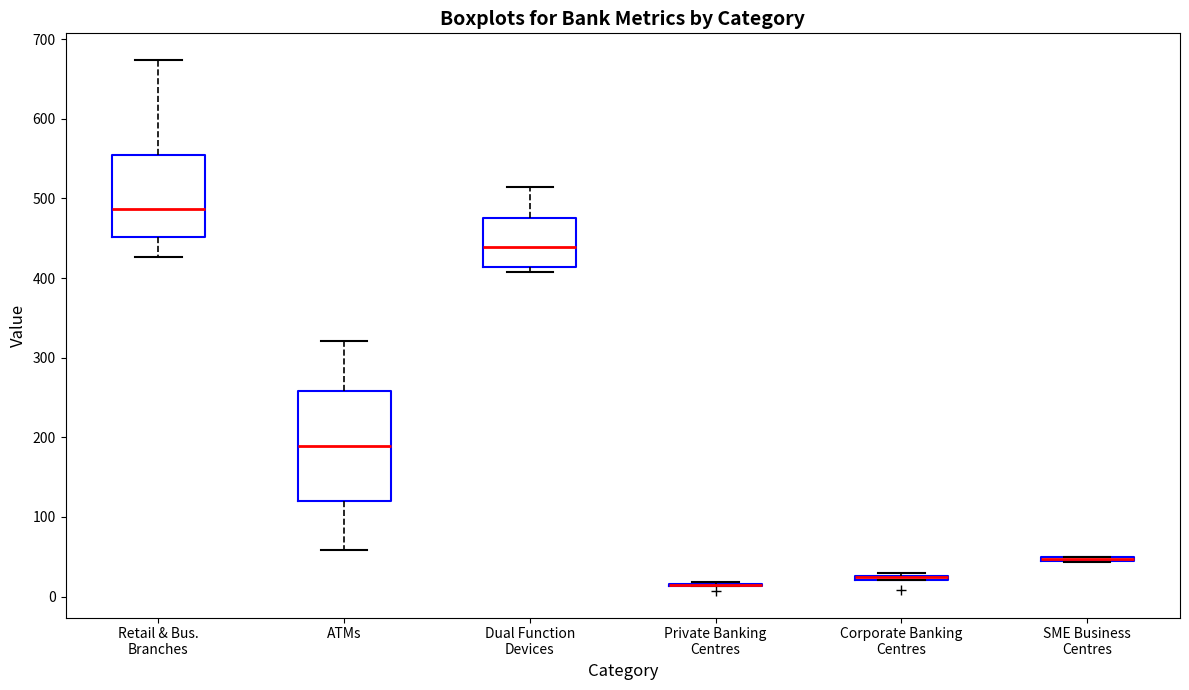

Which box is the tallest, from its lower edge to its upper edge?

ATMs